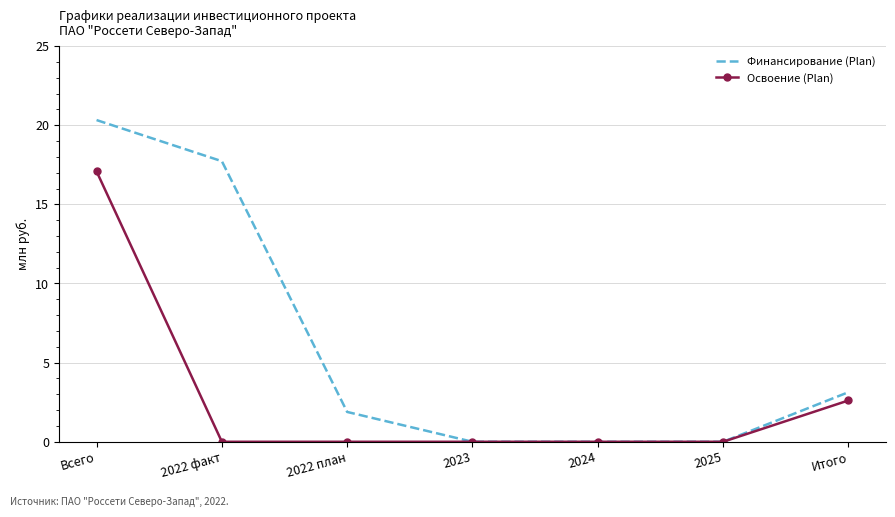

The Освоение (Plan) series shows 9.4 at 2022 план. True or false?

False